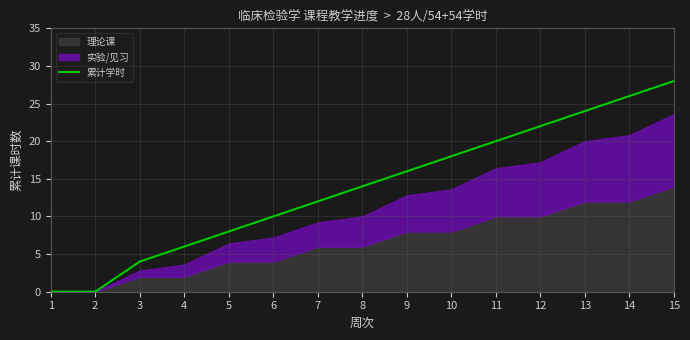

Is it true that the value at 3 is 4?

True